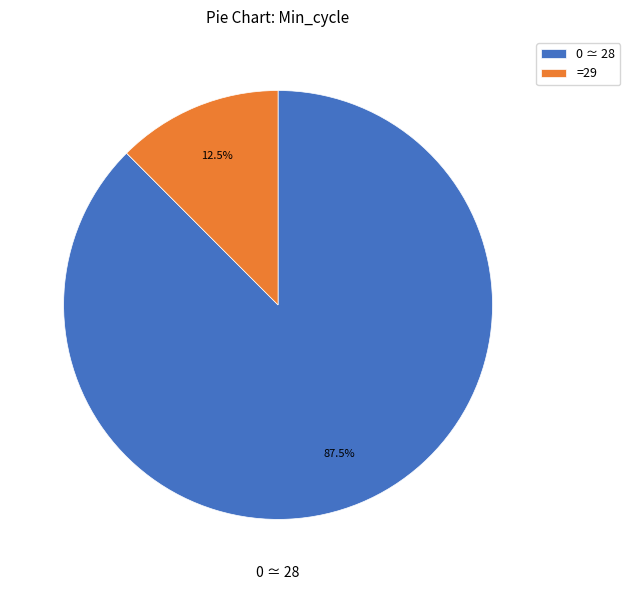

Combined, what portion of the pie is =29 and 0 ≃ 28?

100.0%